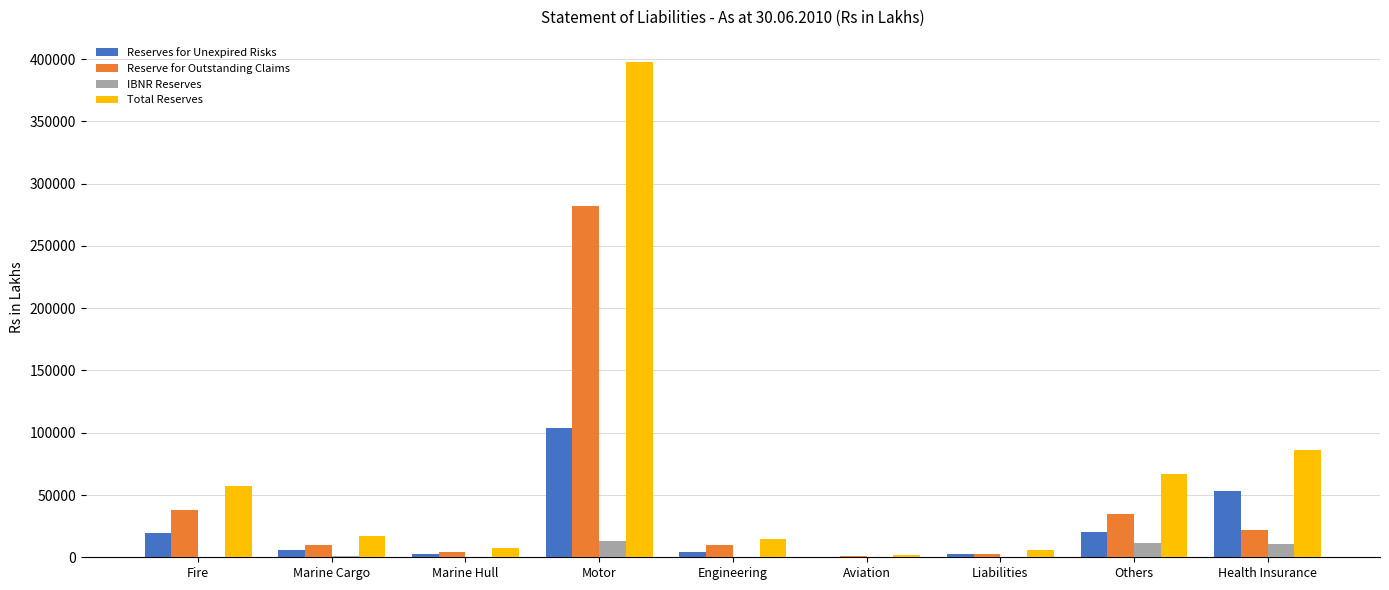

How many series are shown in this chart?

4